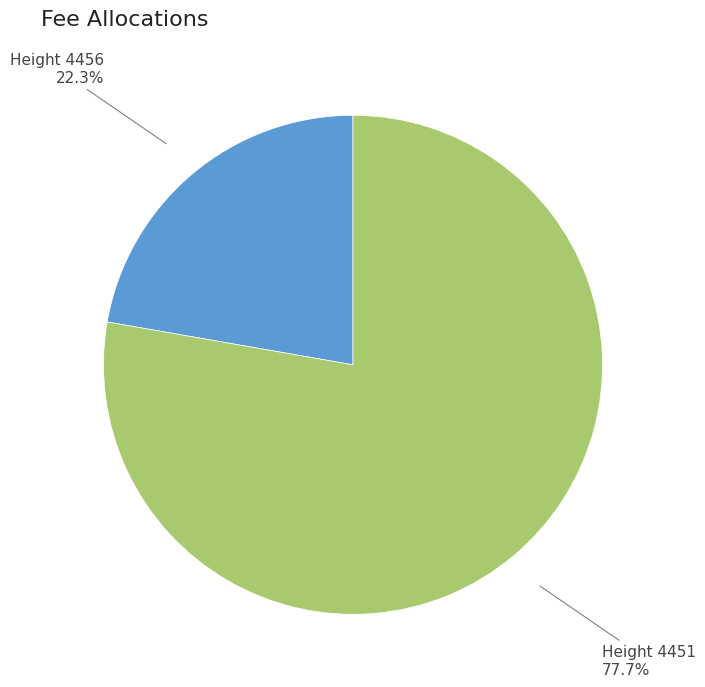

Do Height 4456 and Height 4451 together represent more than half of the pie?

Yes